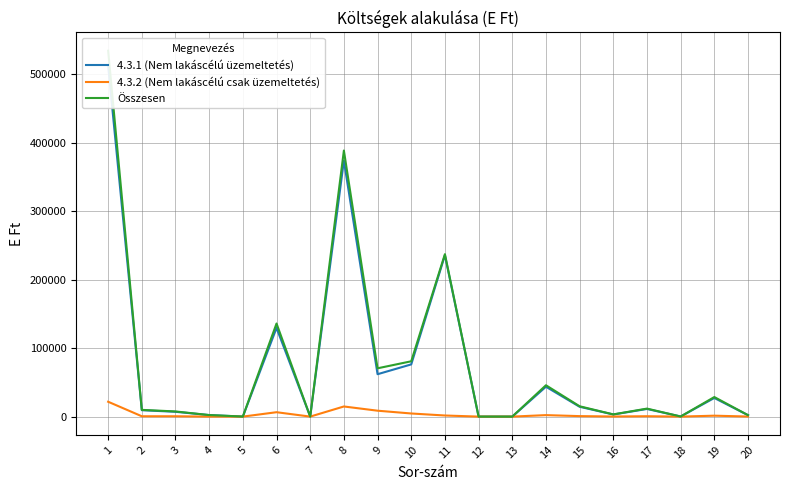

How many lines are shown in the chart?

3